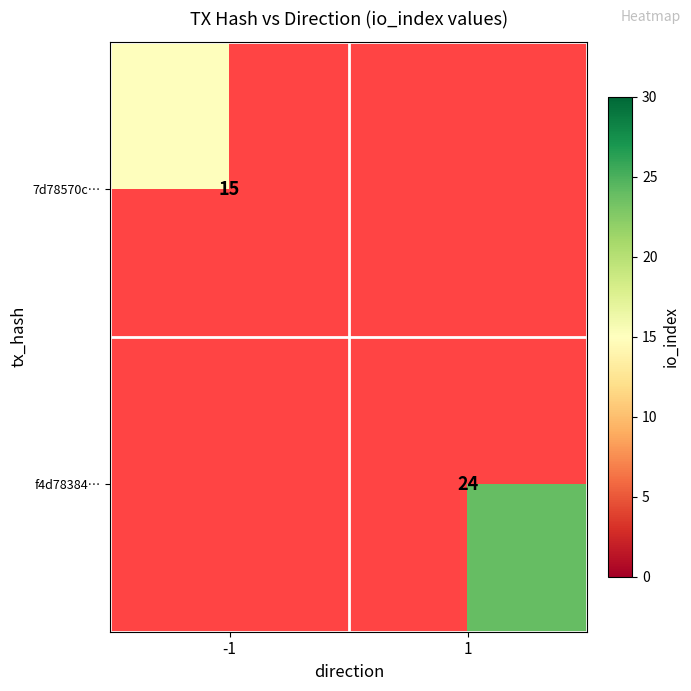

Which has a higher value, 1 or -1?

-1